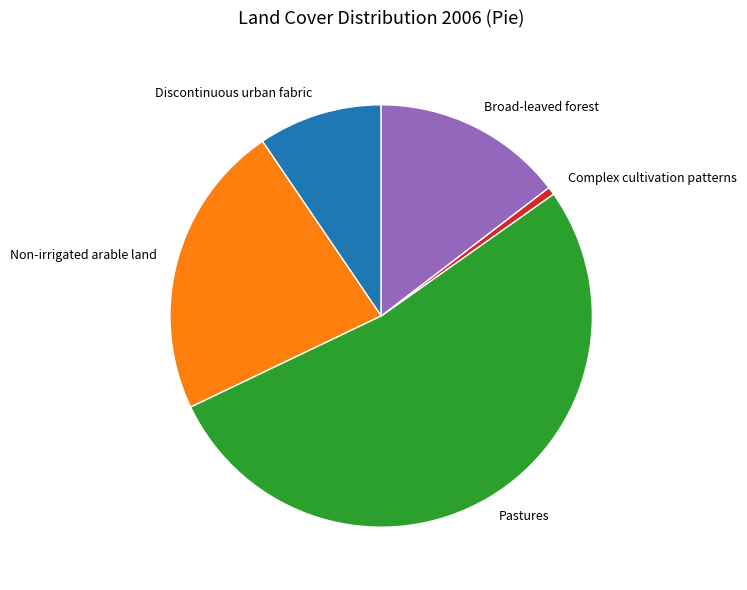

Is there a majority slice in this chart?

Yes